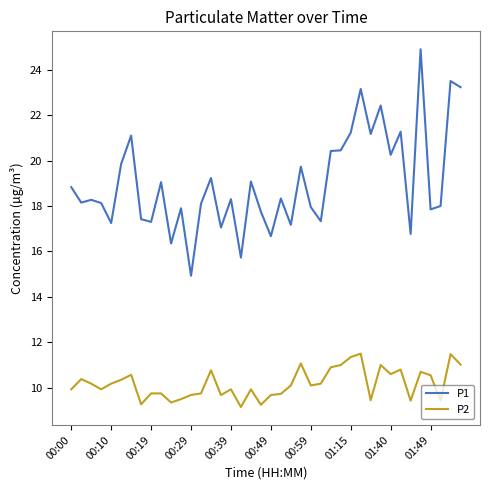

Which series has the largest total across all categories?

P1